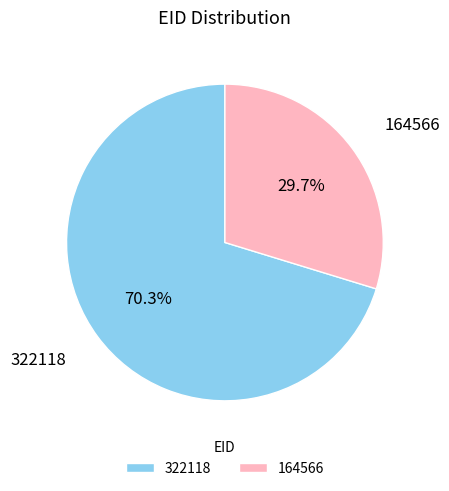

The 322118 slice represents 70% of the pie. True or false?

True